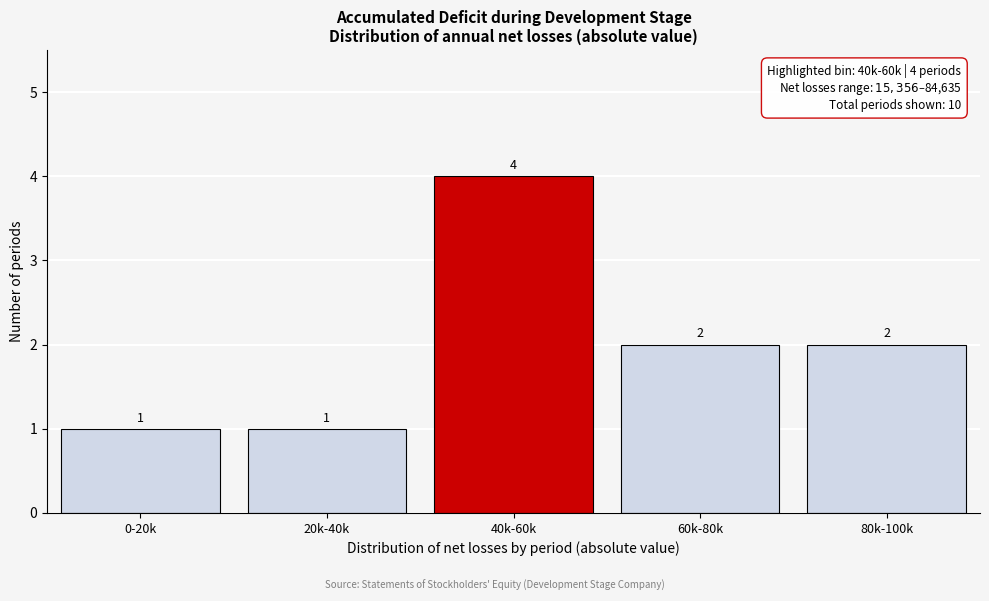

Reading right to left, extract all data points from this chart.

2	2	4	1	1